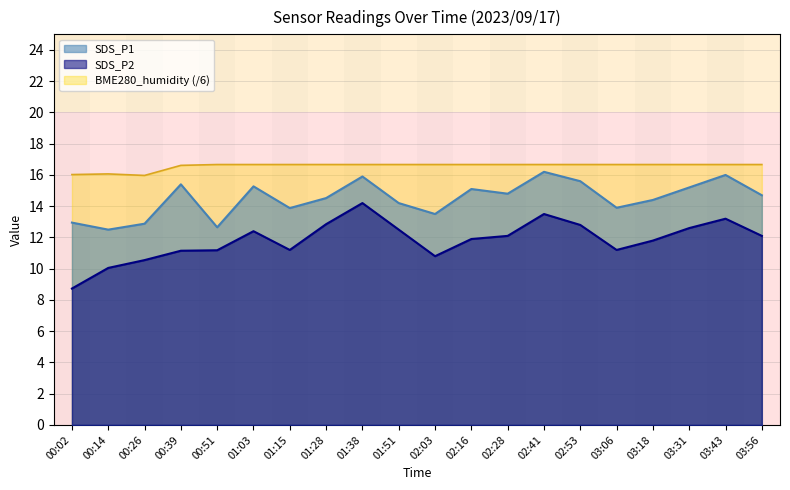

At 00:26, list the series in order from largest to smallest.

BME280_humidity (/6), SDS_P1, SDS_P2